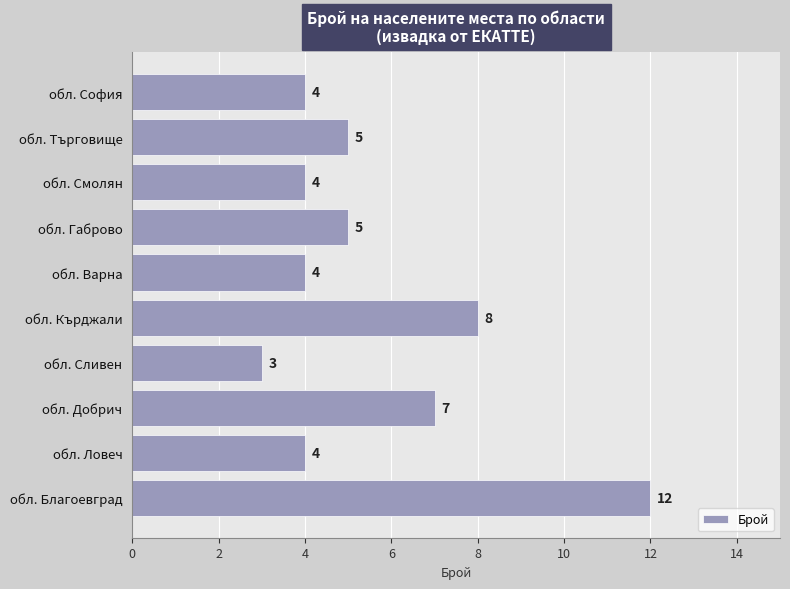

What is the difference between the maximum and minimum values?

9